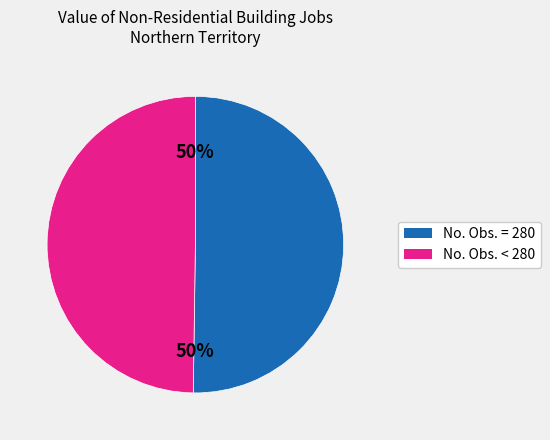

To the nearest percent, what is the average slice percentage?

50%